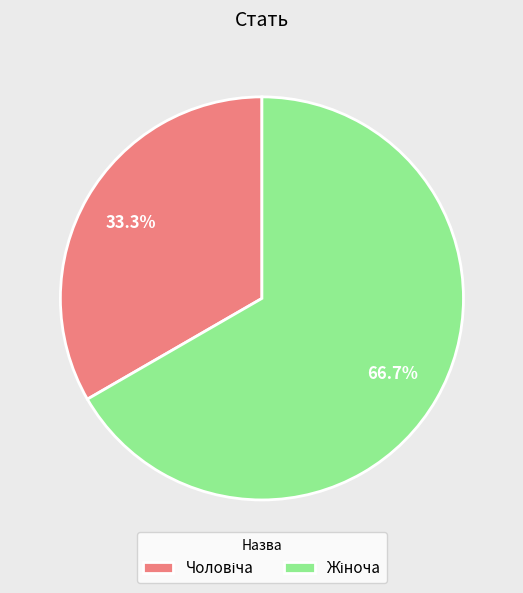

To the nearest percent, what portion does Чоловіча represent?

33%